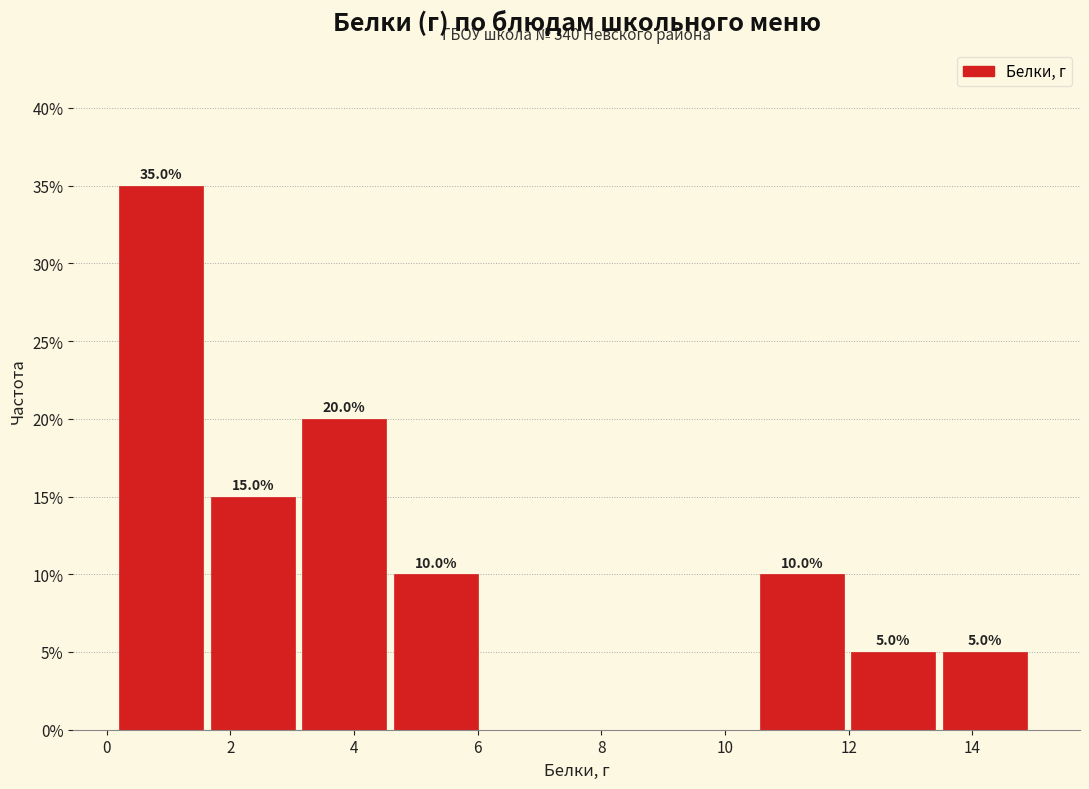

Over which range of the x-axis is the bar tallest?

0.20 to 1.68